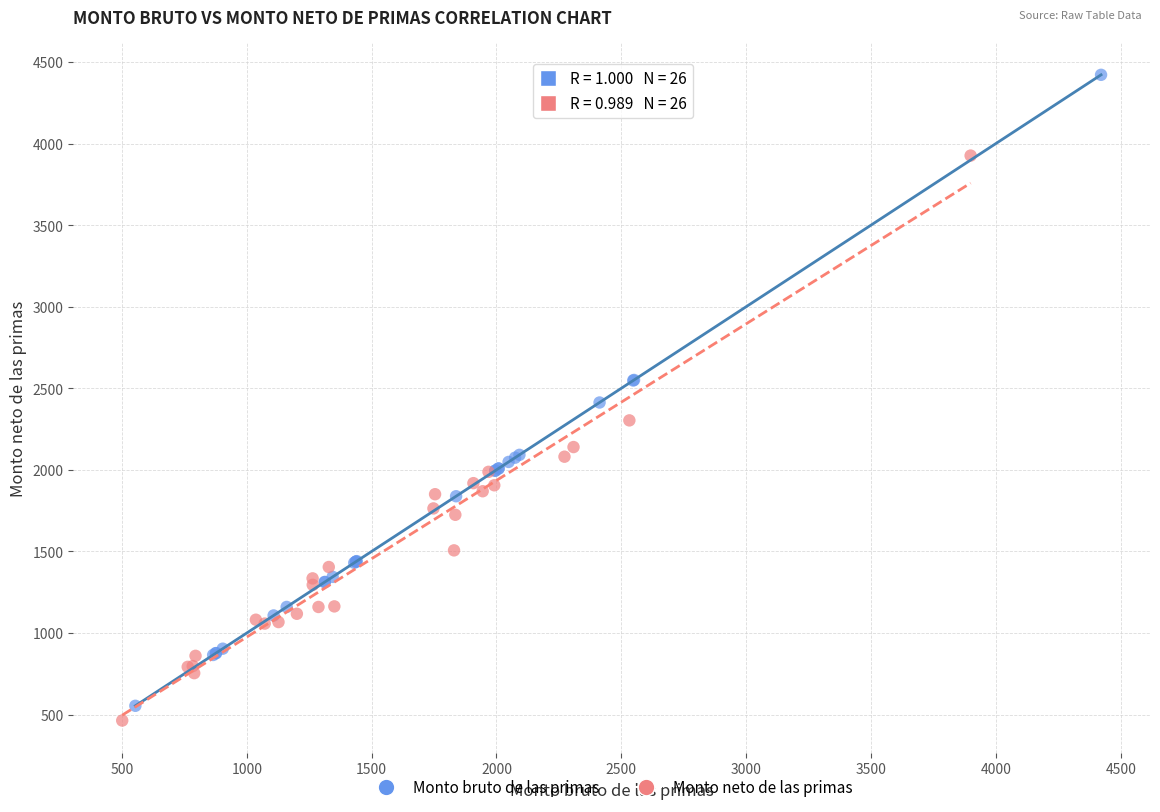

Which series has the largest Y range (max minus min)?

Monto bruto de las primas